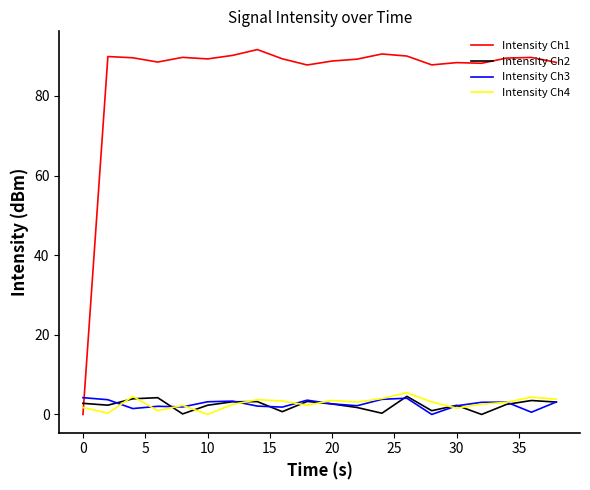

Which series has the largest total across all categories?

Intensity Ch1